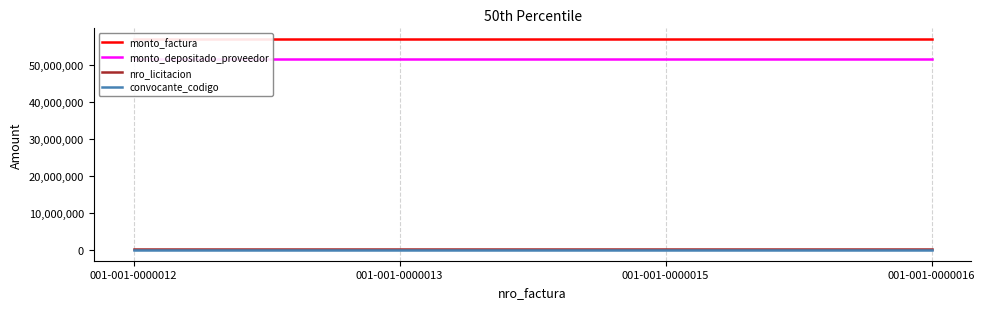

What is the average value of the convocante_codigo series?

78